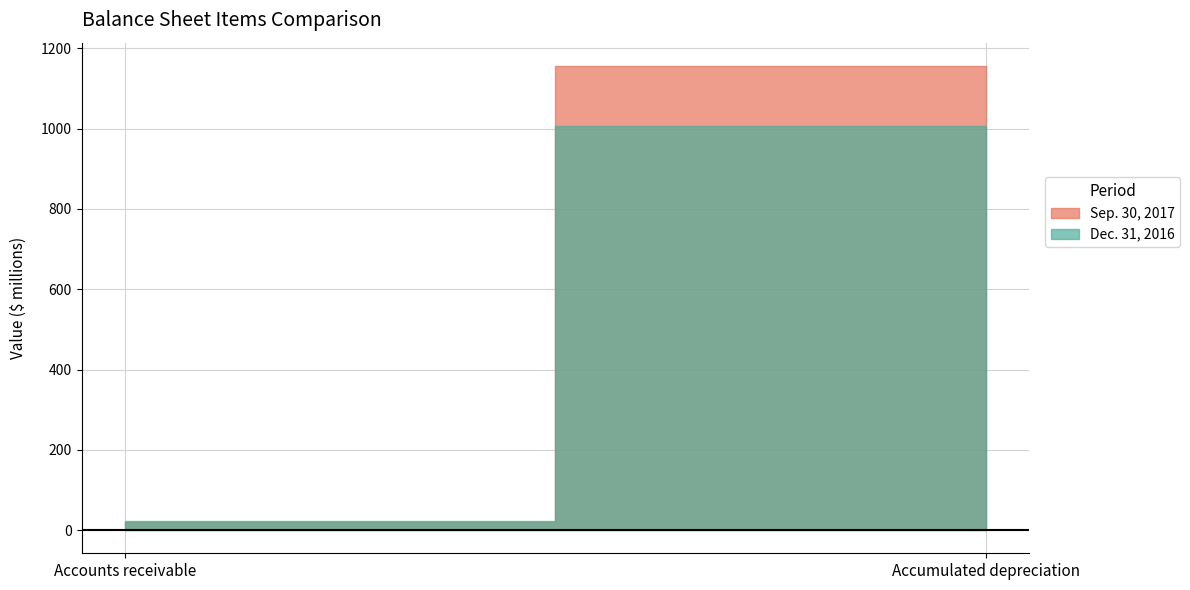

True or false: Dec. 31, 2016 has a value of 9.0 at Accounts receivable.

False